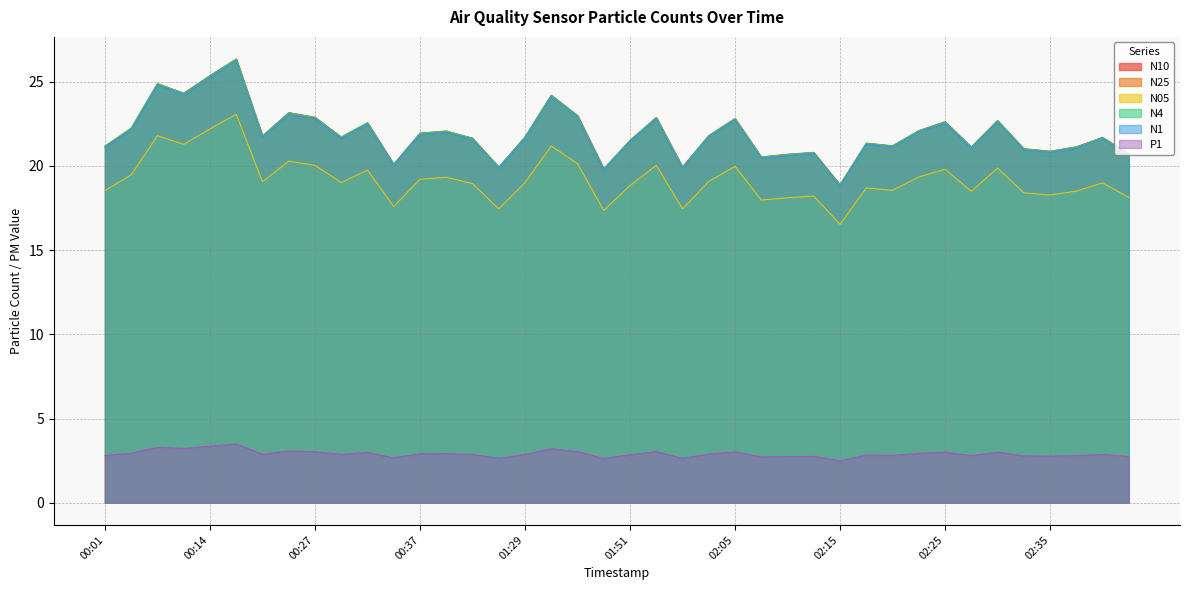

True or false: N10 and N05 cross at least once.

False